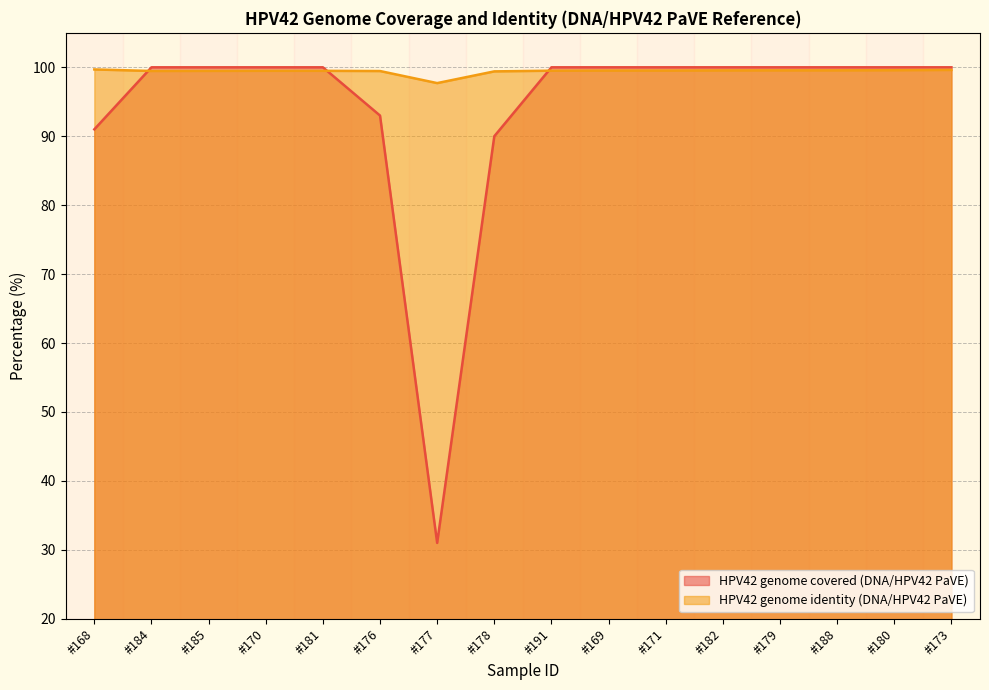

Between which two adjacent categories do HPV42 genome identity (DNA/HPV42 PaVE) and HPV42 genome covered (DNA/HPV42 PaVE) first intersect?

#168 and #184